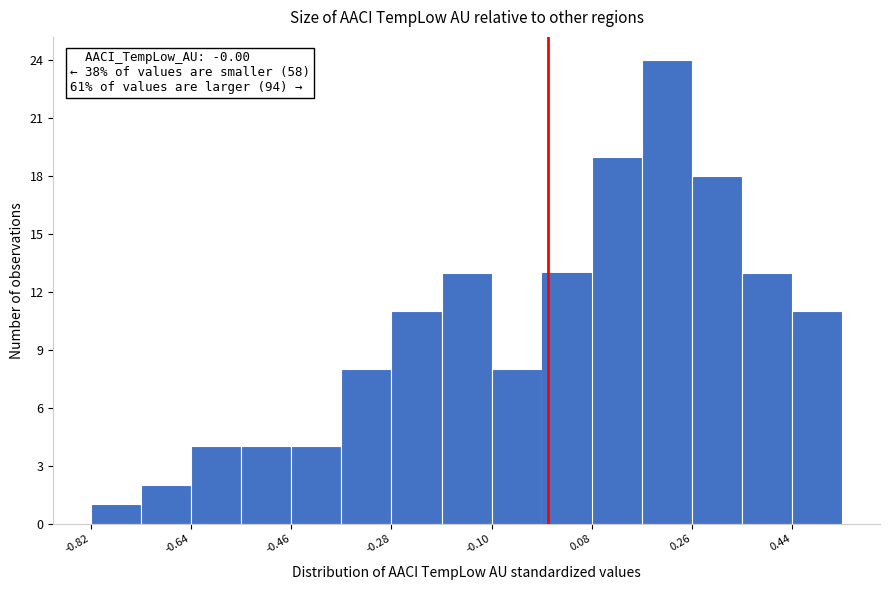

Over which range of the x-axis is the bar tallest?

0.16 to 0.26